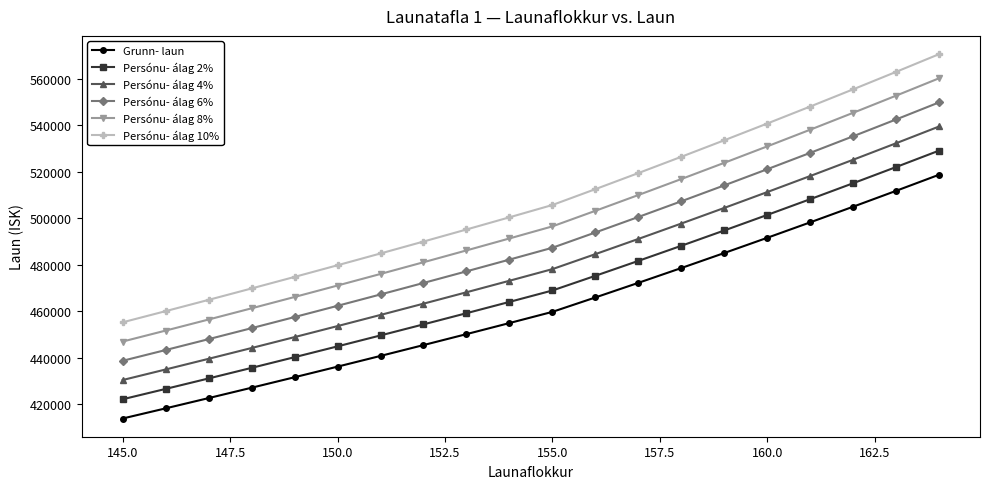

Rank the series by their average value, from lowest to highest.

Grunn- laun, Persónu- álag 2%, Persónu- álag 4%, Persónu- álag 6%, Persónu- álag 8%, Persónu- álag 10%